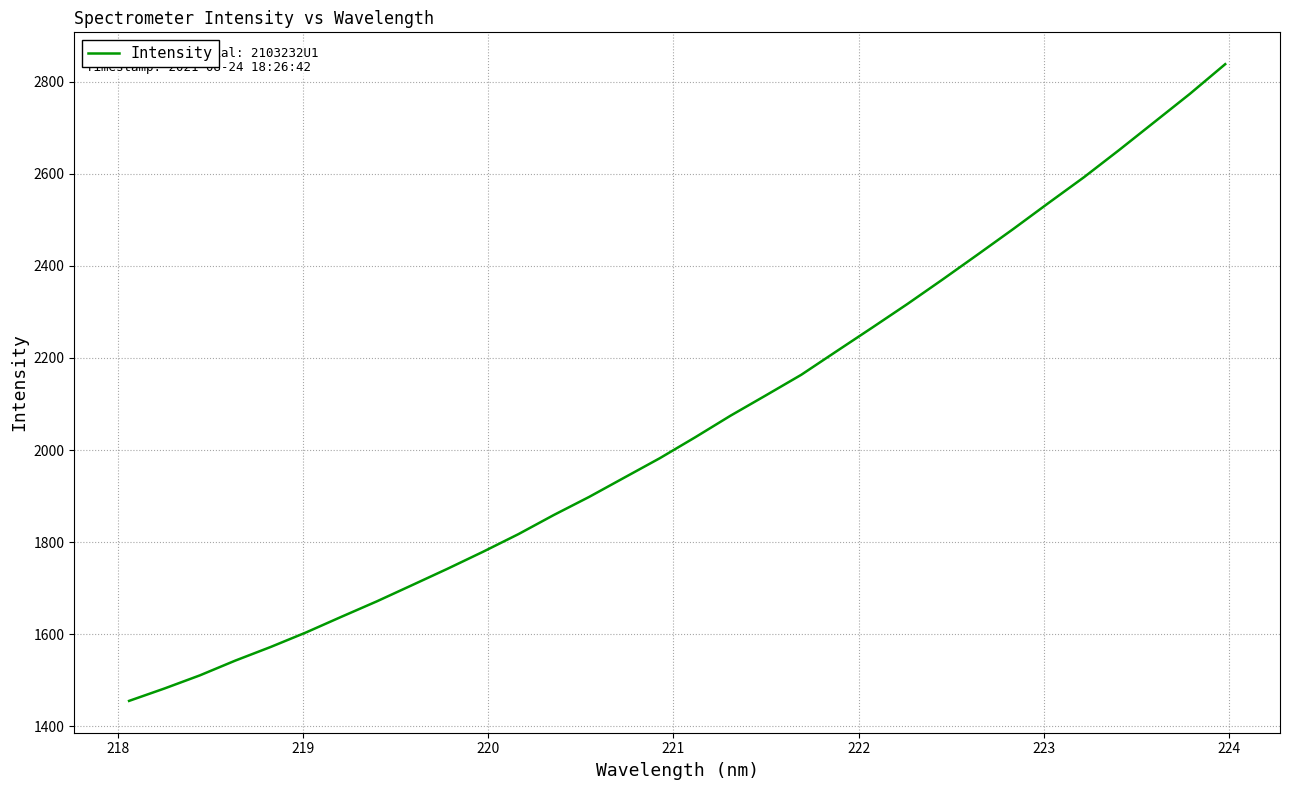

What is the difference between the maximum and minimum values?

1382.9